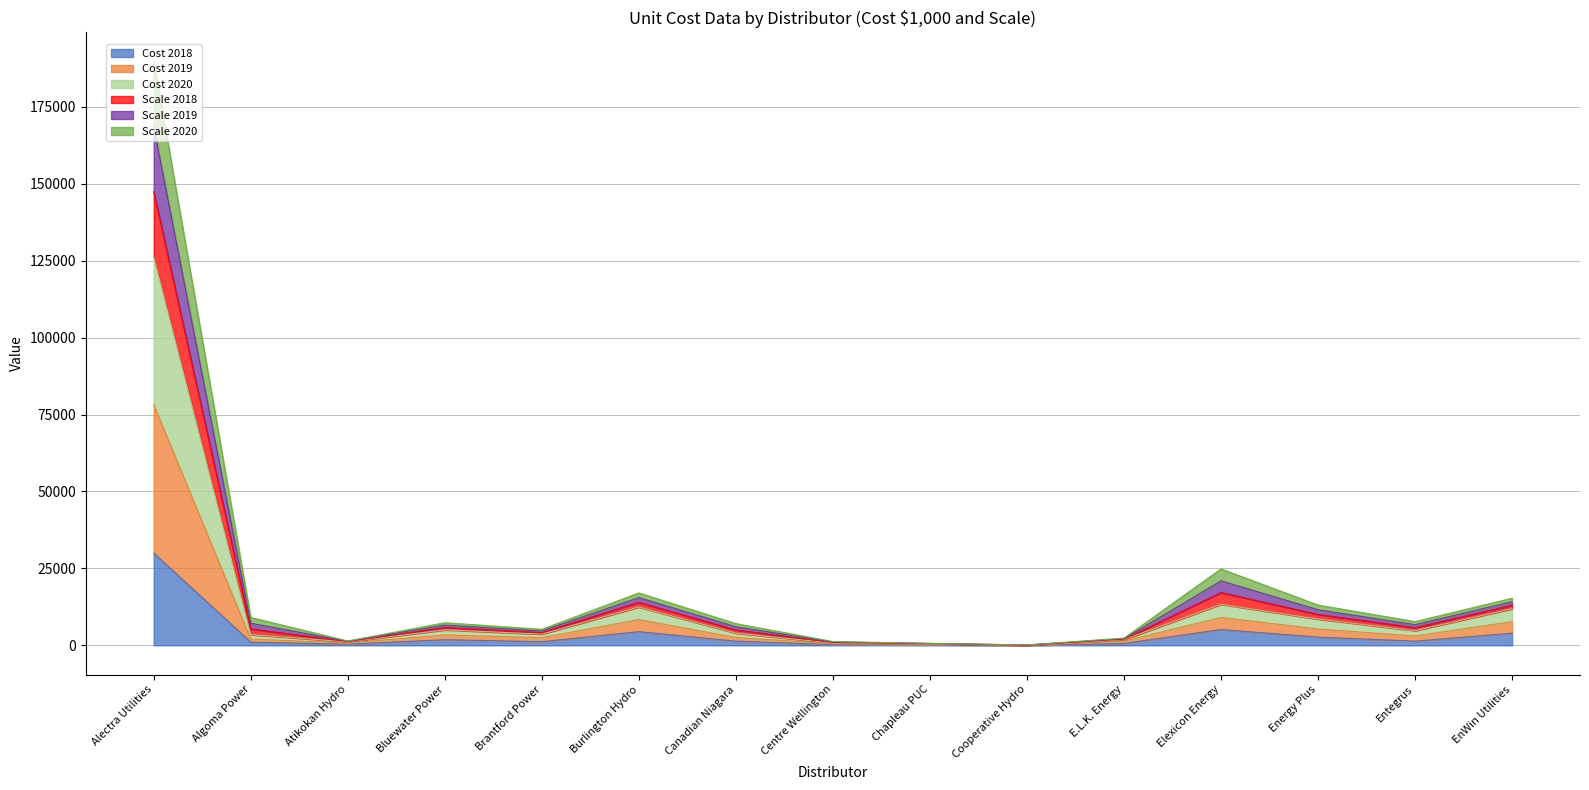

How many data points does each series have?

15